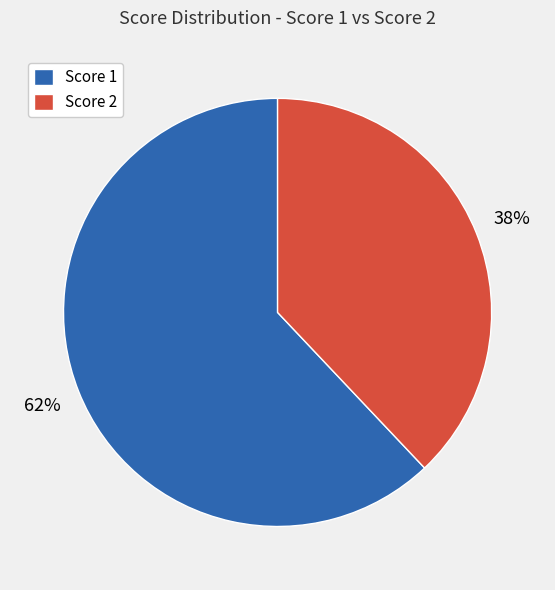

Which category has the smallest portion of the pie?

Score 2